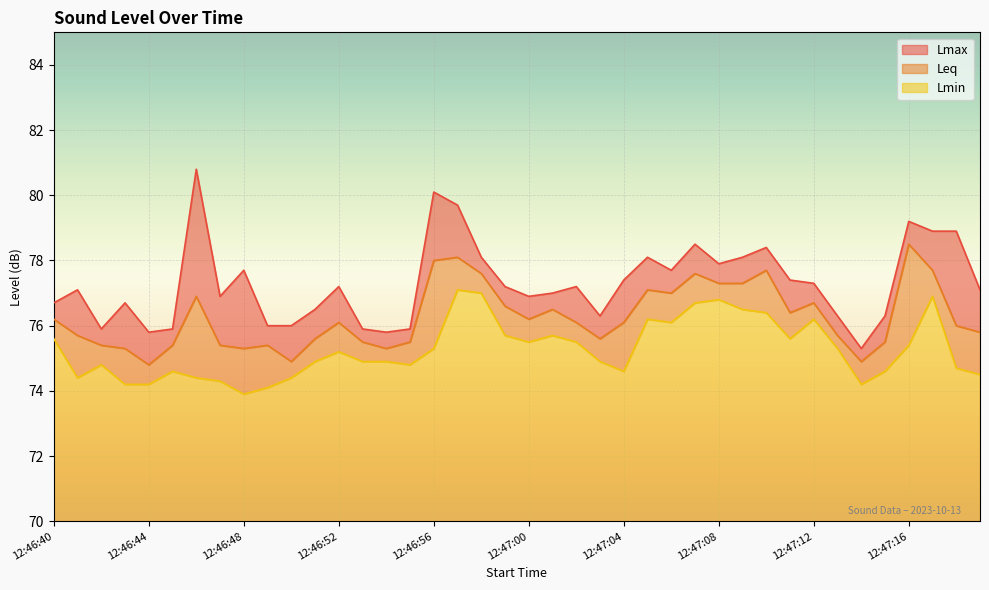

At which category is the sum across all series the highest?

12:46:57